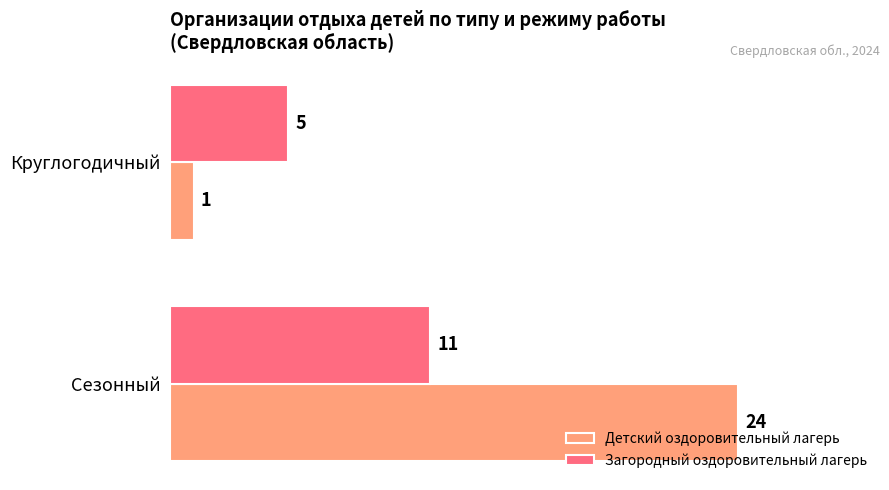

At which category is the sum across all series the highest?

Сезонный